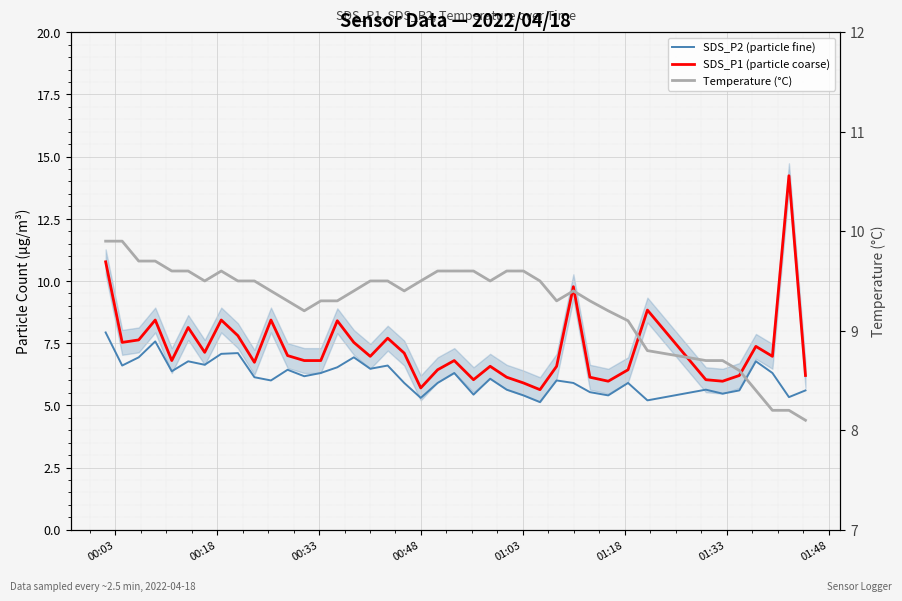

At how many categories does at least one series exceed 8?

40